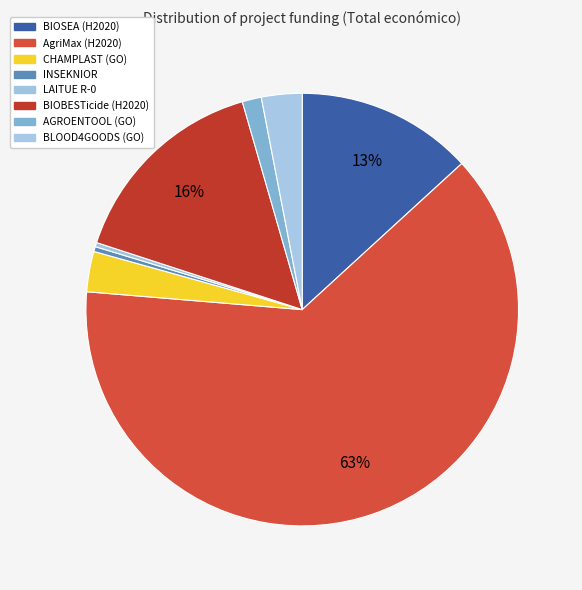

What is the change in value from CHAMPLAST (GO) to AGROENTOOL (GO)?

-313058